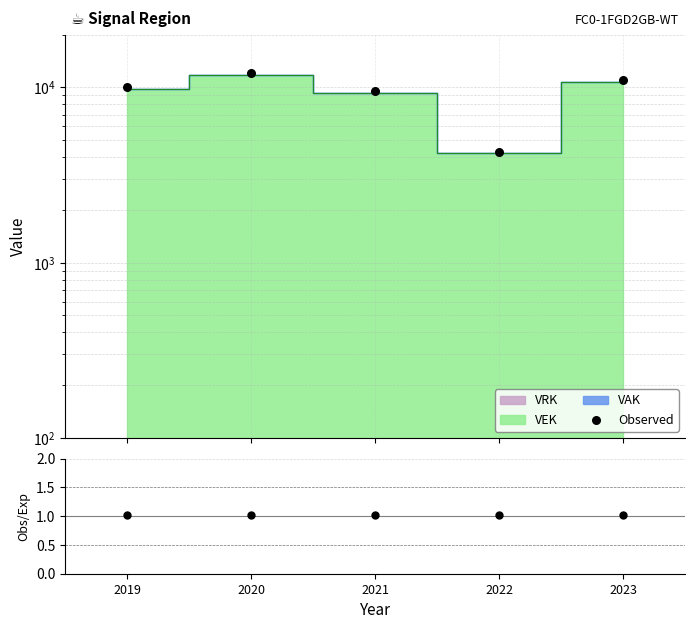

At which category is the sum across all series the highest?

2020